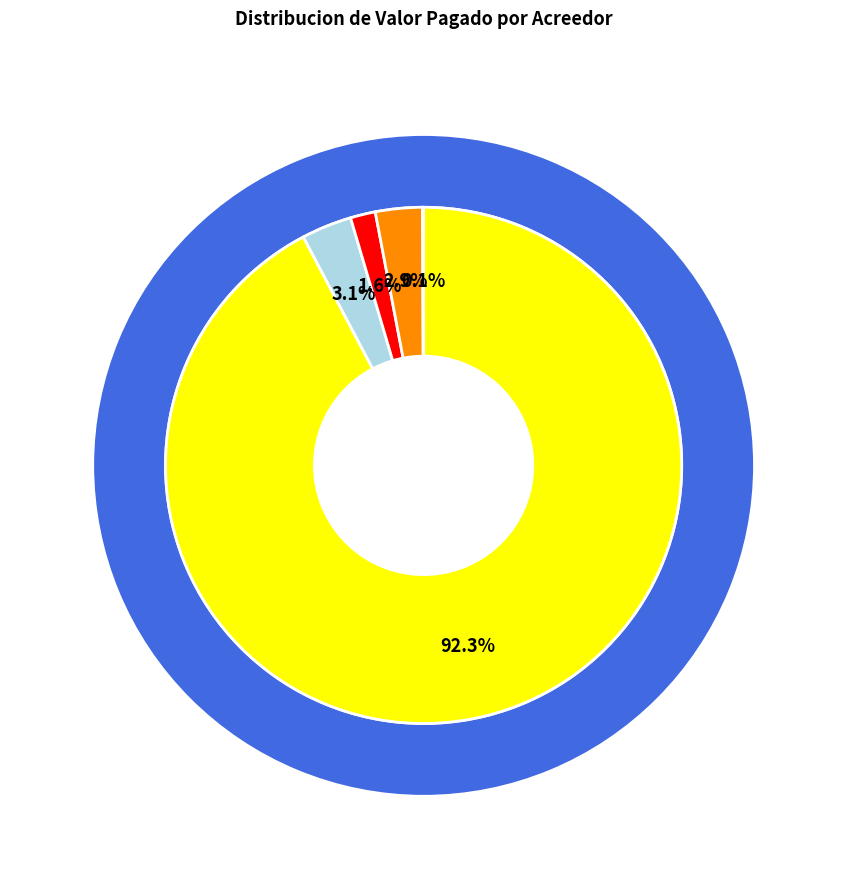

Between 830025149 and 811016192, which is larger?

811016192